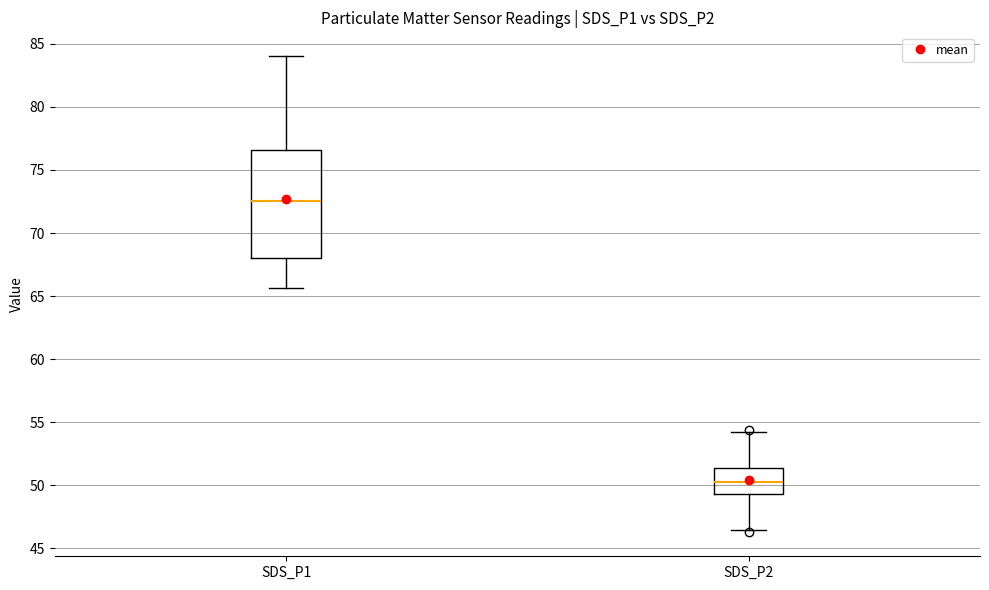

Reading left to right, transcribe this box plot: for each box, give where its median line is, the range the box spans, and where its two whiskers end, as read against the y-axis. The values are not printed on the chart, so give them approximately, as read against the axis.

SDS_P1: median 72.5, box 68.0 to 76.5, whiskers 65.5 to 84.0
SDS_P2: median 50.0, box 49.5 to 51.5, whiskers 46.5 to 54.5